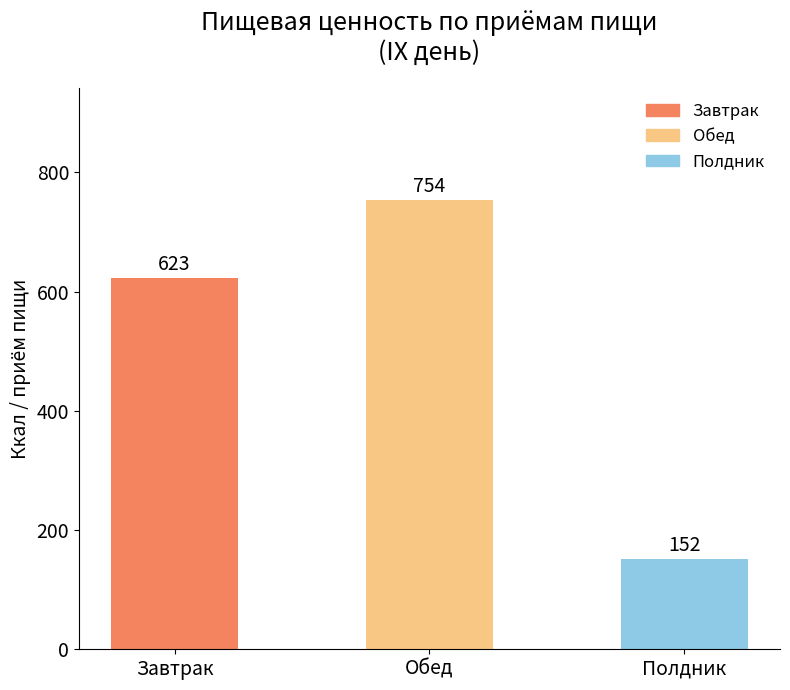

Where does the data first go above 622?

Завтрак